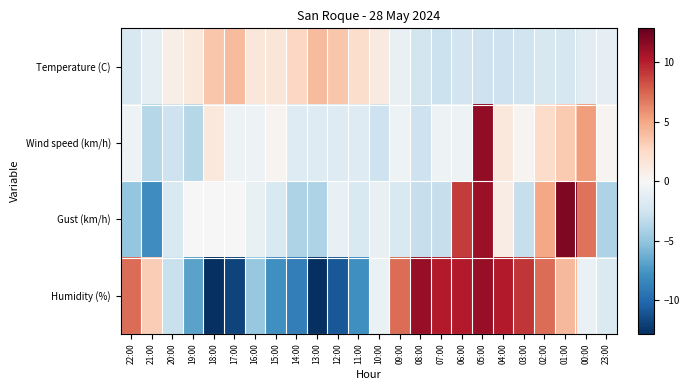

Reading right to left, transcribe all the data shown in this chart.

Temperature (C): 23:00=-1.2	00:00=-1.3	01:00=-2.1	02:00=-2.1	03:00=-2.6	04:00=-2.6	05:00=-2.6	06:00=-2.4	07:00=-2.8	08:00=-2.3	09:00=-0.9	10:00=1.2	11:00=2.2	12:00=3.6	13:00=4.1	14:00=2.7	15:00=1.6	16:00=1.4	17:00=4.1	18:00=3.6	19:00=1.4	20:00=0.8	21:00=-1.1	22:00=-2.1
Wind speed (km/h): 23:00=0.3	00:00=5.3	01:00=3.3	02:00=2.3	03:00=0.3	04:00=1.3	05:00=11.3	06:00=-0.7	07:00=-0.7	08:00=-2.7	09:00=-0.7	10:00=-2.7	11:00=-1.7	12:00=-1.7	13:00=-1.7	14:00=-1.7	15:00=0.3	16:00=-0.7	17:00=-0.7	18:00=1.3	19:00=-3.7	20:00=-2.7	21:00=-3.7	22:00=-0.7
Gust (km/h): 23:00=-4.0	00:00=7.0	01:00=12.0	02:00=5.0	03:00=-3.0	04:00=1.0	05:00=11.0	06:00=9.0	07:00=-3.0	08:00=-3.0	09:00=-2.0	10:00=-1.0	11:00=-2.0	12:00=-1.0	13:00=-4.0	14:00=-4.0	15:00=-2.0	16:00=-1.0	17:00=0.0	18:00=0.0	19:00=0.0	20:00=-2.0	21:00=-8.0	22:00=-5.0
Humidity (%): 23:00=-1.8	00:00=-0.8	01:00=4.2	02:00=7.2	03:00=9.2	04:00=10.2	05:00=11.2	06:00=10.2	07:00=10.2	08:00=11.2	09:00=7.2	10:00=-0.8	11:00=-7.8	12:00=-10.8	13:00=-12.8	14:00=-8.8	15:00=-7.8	16:00=-4.8	17:00=-11.8	18:00=-12.8	19:00=-6.8	20:00=-2.8	21:00=3.2	22:00=7.2